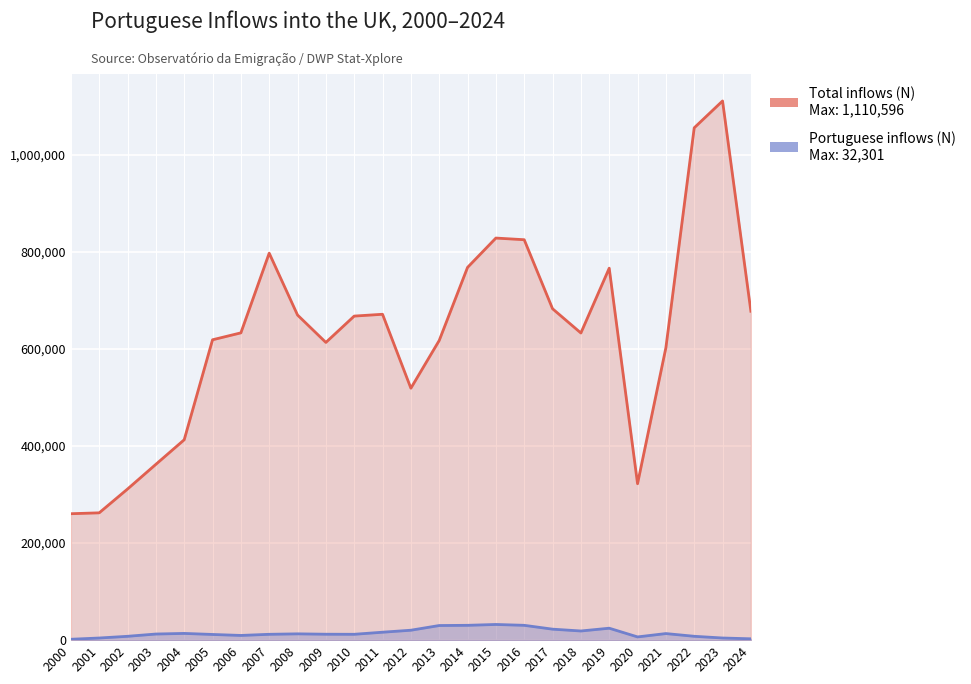

The Portuguese inflows (N) series shows 2766 at 2024. True or false?

True